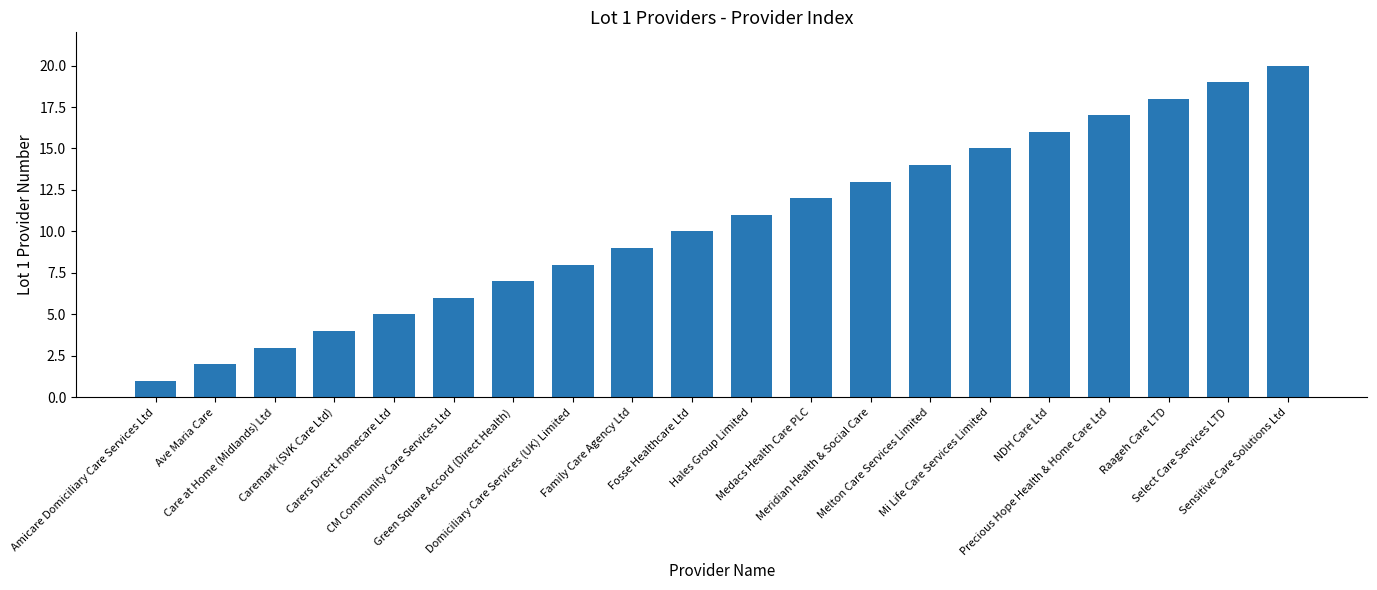

What is the sum of the values at Care at Home (Midlands) Ltd and Green Square Accord (Direct Health)?

10